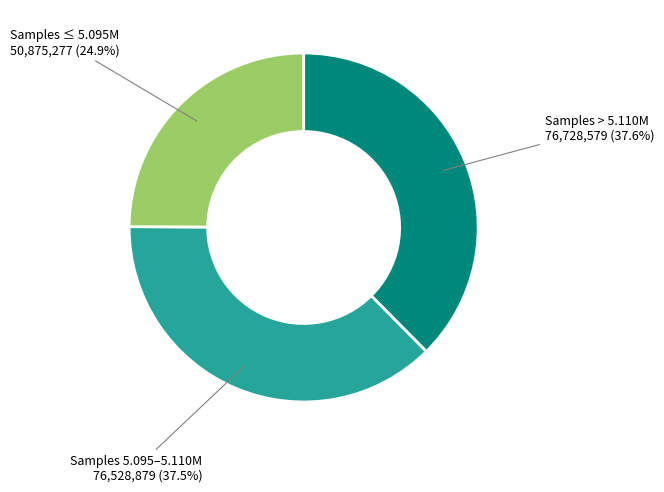

Is there a majority slice in this chart?

No